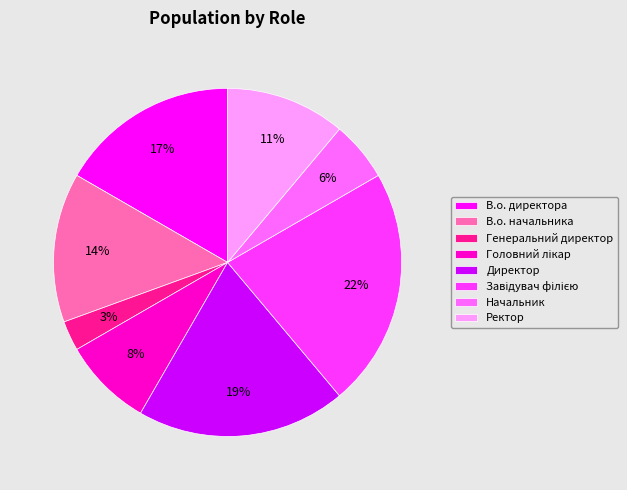

What percentage is the Начальник slice, to the nearest percent?

6%